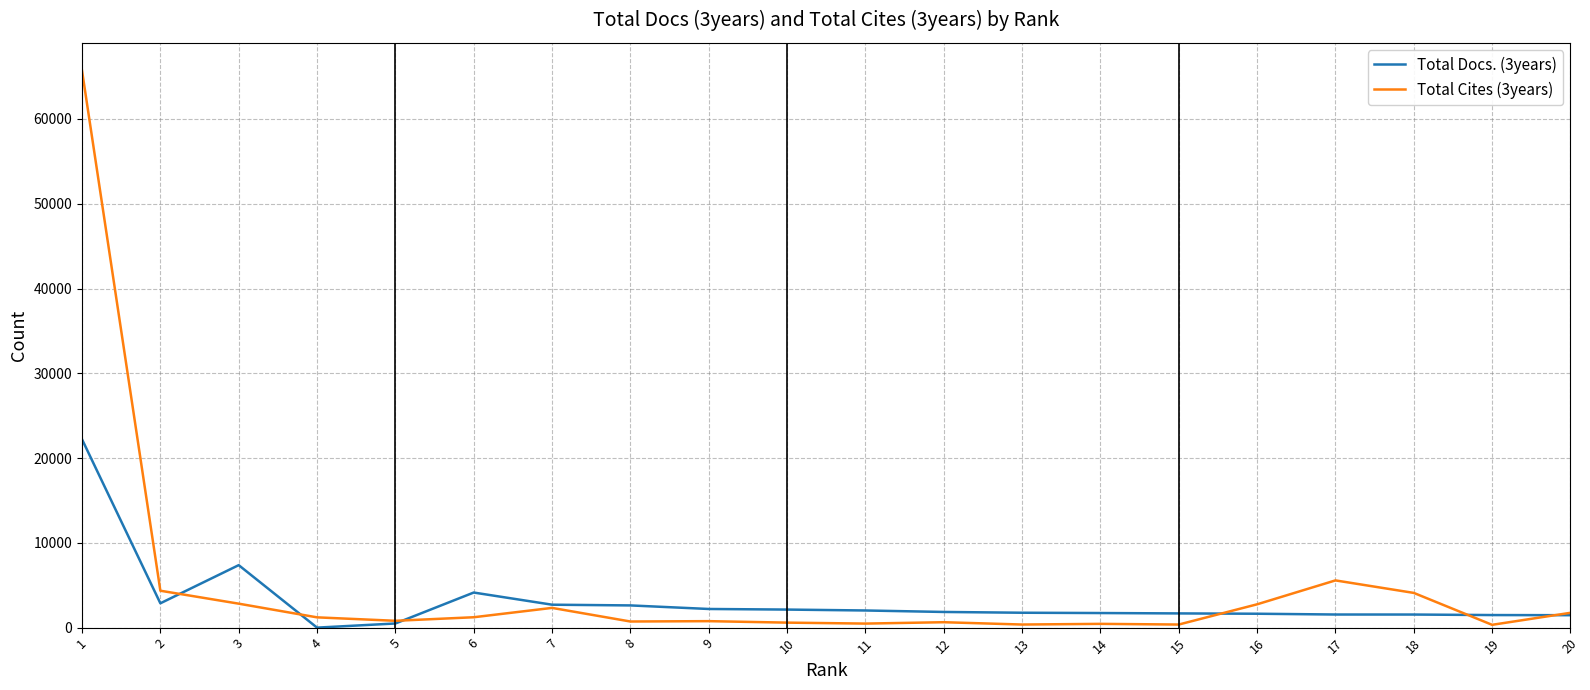

The value of Total Docs. (3years) at 2 is 2870. True or false?

True